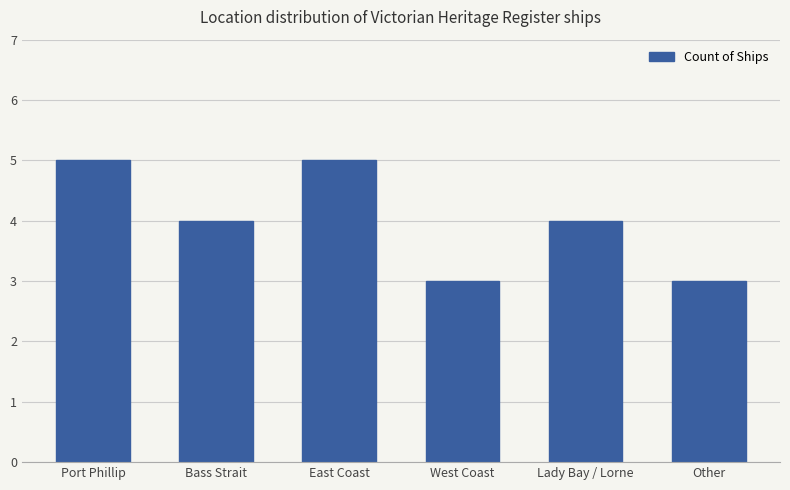

True or false: the data shows 4 at Lady Bay / Lorne.

True